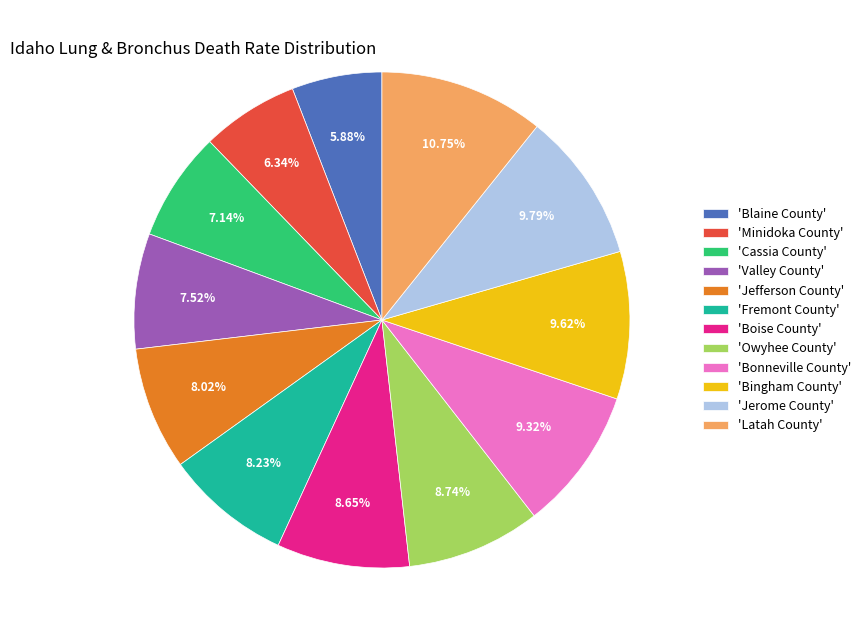

Is there any slice that represents more than half of the pie?

No